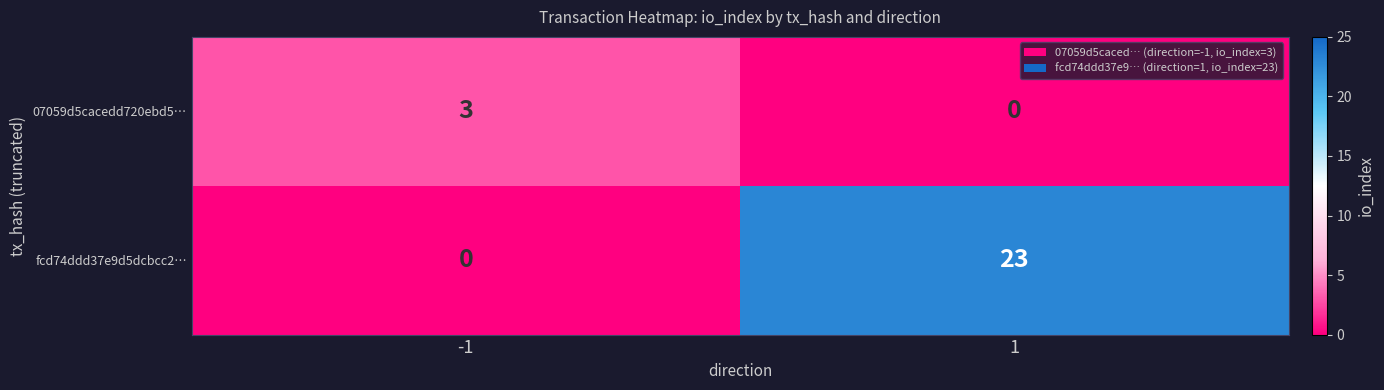

Reading right to left, extract all data points from this chart.

07059d5cacedd720ebd5…: 0	3
fcd74ddd37e9d5dcbcc2…: 23	0